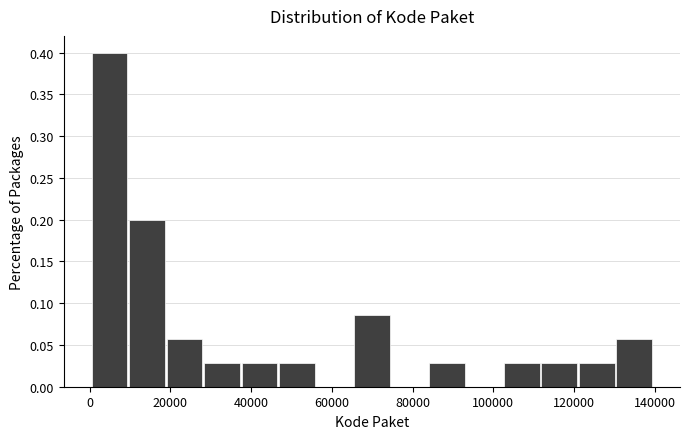

Reading left to right, list every bar in this chart as the range it spans on the x-axis followed by its height. Neither the bar edges nor the heights are printed on the chart, so give them approximately, as read against the axes.

0 to 10000: 0.400
10000 to 20000: 0.200
20000 to 28000: 0.055
28000 to 38000: 0.030
38000 to 46000: 0.030
46000 to 56000: 0.030
56000 to 66000: 0
66000 to 74000: 0.085
74000 to 84000: 0
84000 to 94000: 0.030
94000 to 102000: 0
102000 to 112000: 0.030
112000 to 122000: 0.030
122000 to 130000: 0.030
130000 to 140000: 0.055